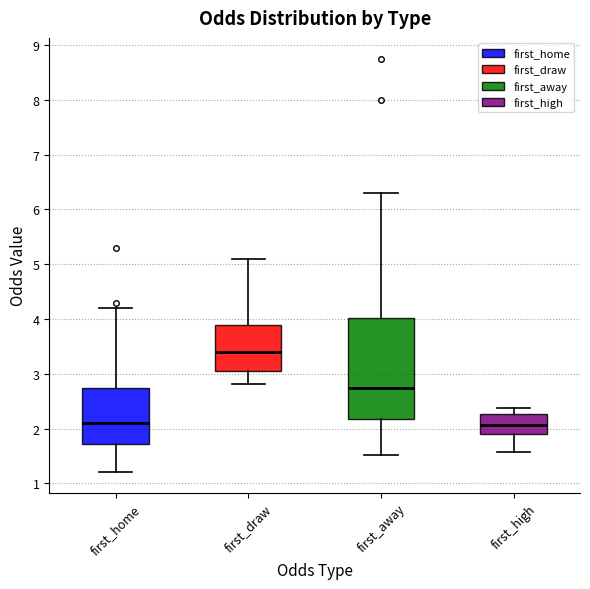

Reading left to right, read every box against the y-axis: the position of its median line, the range the box covers, and the ends of its whiskers. The values are not printed on the chart, so give them approximately, as read against the axis.

first_home: median 2.1, box 1.7 to 2.7, whiskers 1.2 to 4.2
first_draw: median 3.4, box 3.1 to 3.9, whiskers 2.8 to 5.1
first_away: median 2.7, box 2.2 to 4.0, whiskers 1.5 to 6.3
first_high: median 2.1, box 1.9 to 2.3, whiskers 1.6 to 2.4